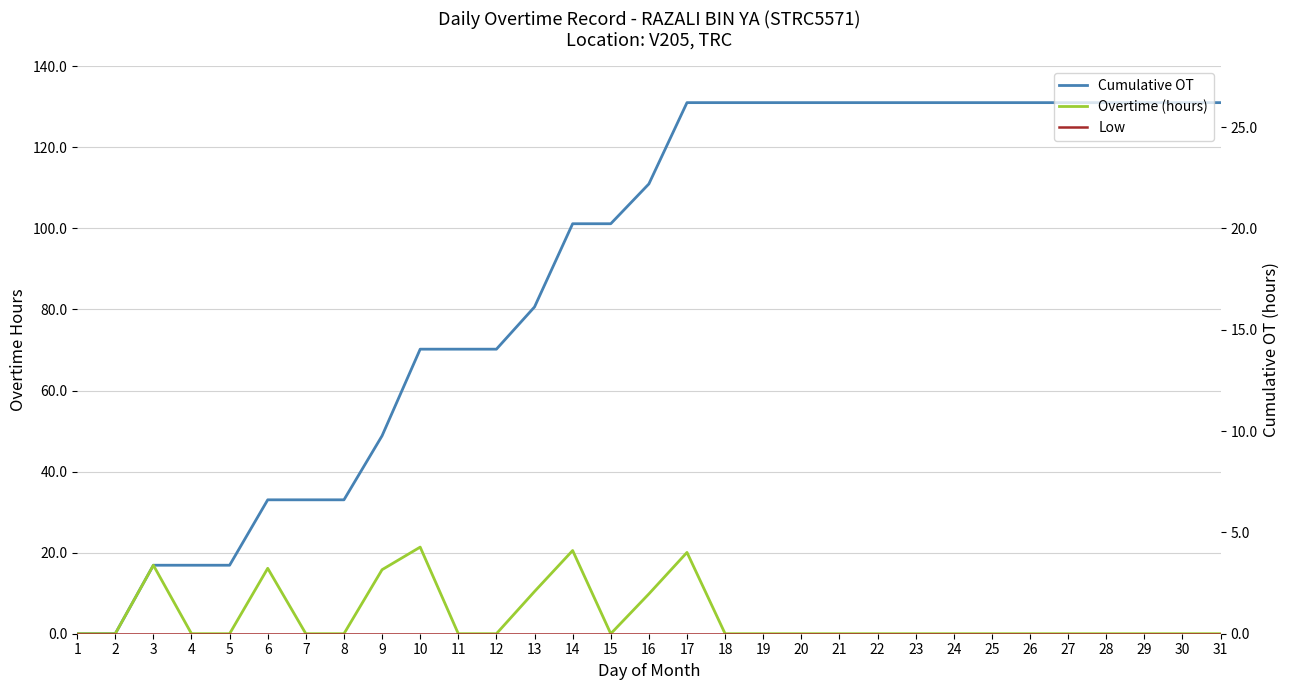

The value of Overtime (hours) at 16 is 9.8. True or false?

True